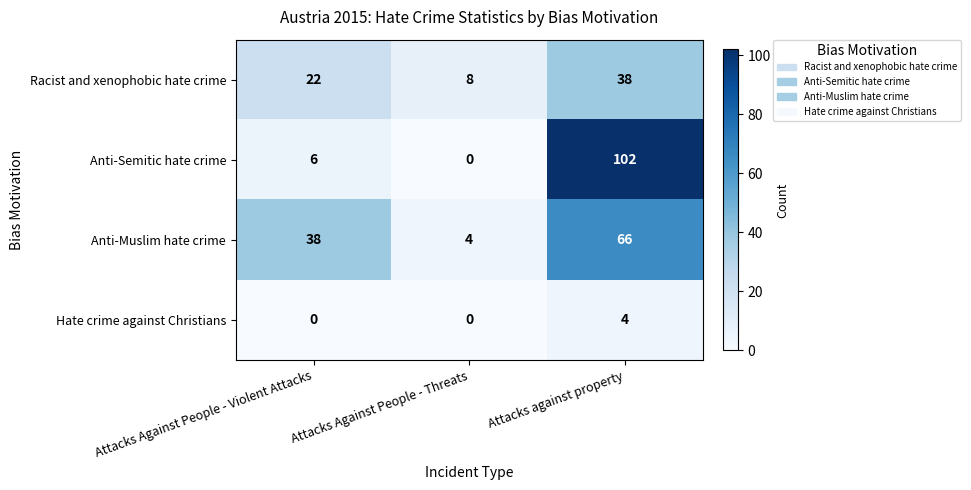

What is the total value across all series at Attacks against property?

210